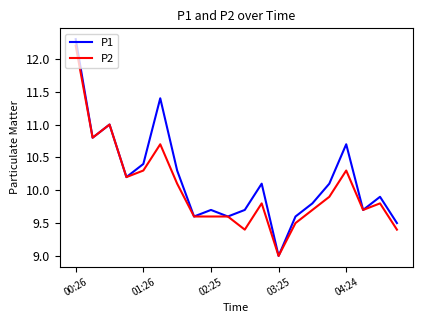

Which series has the widest spread of values?

P1